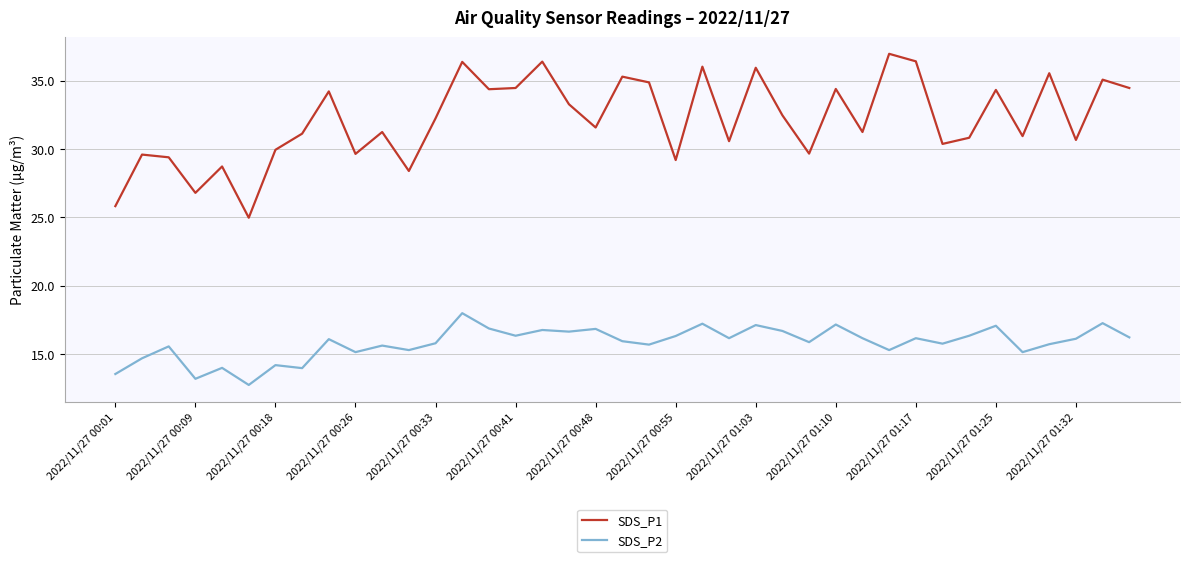

In SDS_P2, how many points are higher than both neighbors (excluding endpoints)?

14